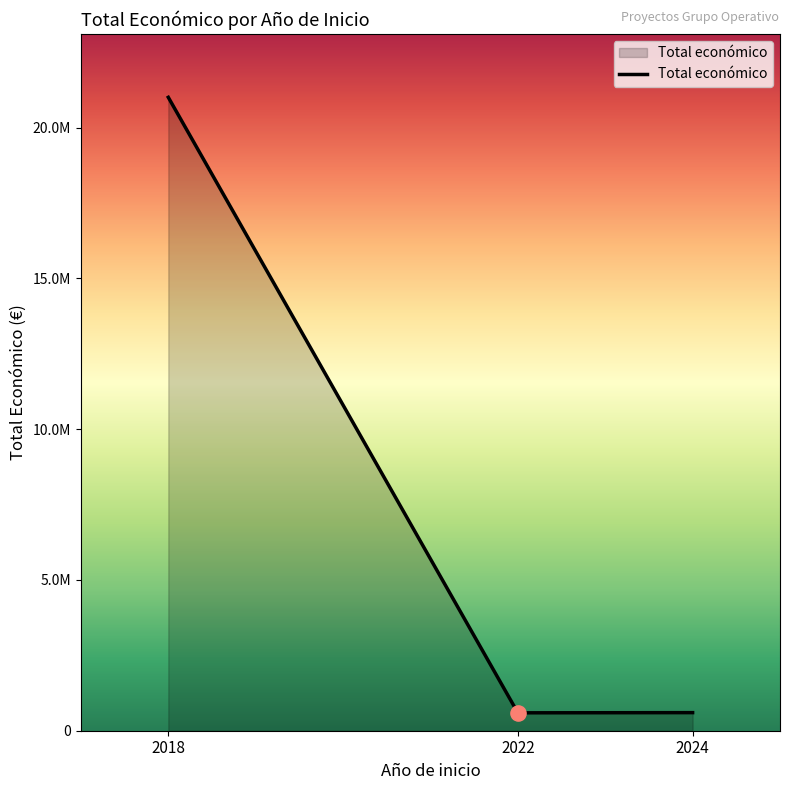

What is the change in value from 2022 to 2024?

+6066